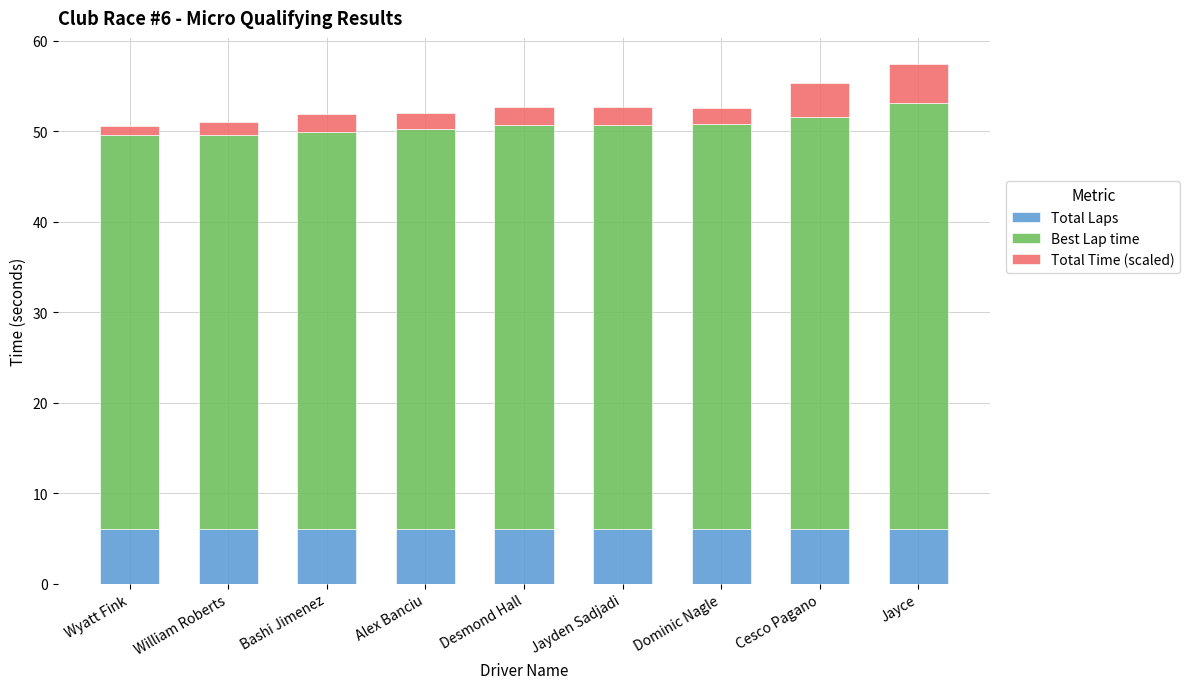

What is the highest value of the Total Laps series?

6.0